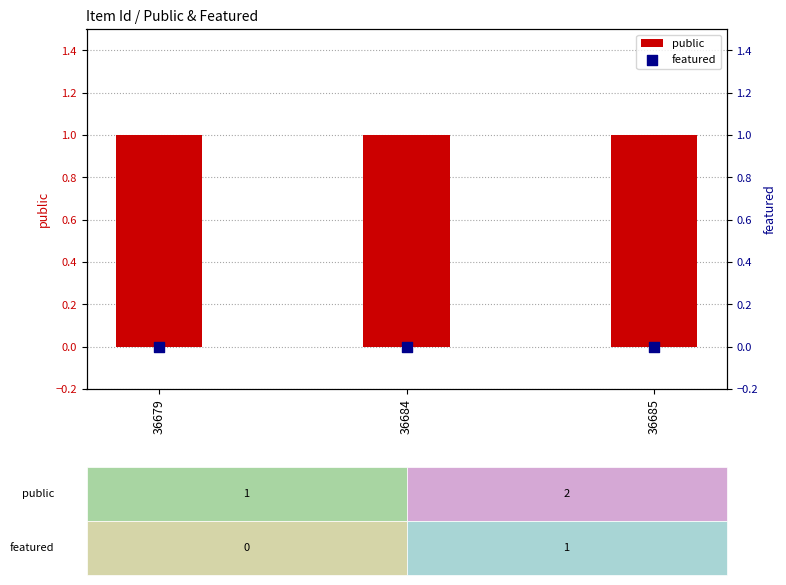

Is the value of public at 36684 greater than the value of featured at 36684?

Yes